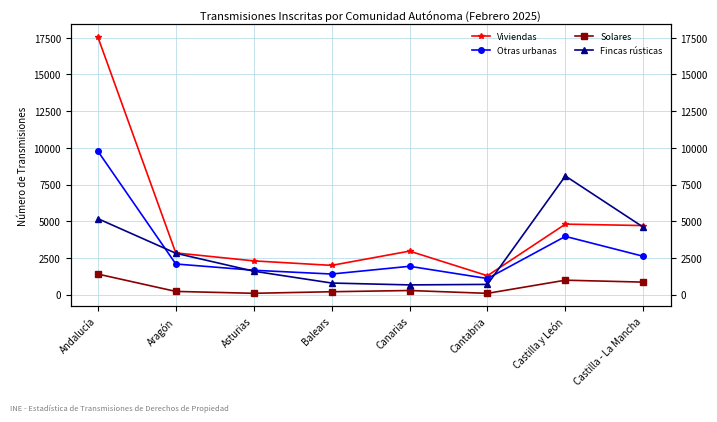

Reading left to right, list all the values displayed in this chart.

Viviendas: Andalucía=17551	Aragón=2841	Asturias=2298	Balears=1991	Canarias=2963	Cantabria=1287	Castilla y León=4801	Castilla - La Mancha=4704
Otras urbanas: Andalucía=9774	Aragón=2087	Asturias=1659	Balears=1402	Canarias=1929	Cantabria=1095	Castilla y León=3966	Castilla - La Mancha=2610
Solares: Andalucía=1399	Aragón=218	Asturias=89	Balears=196	Canarias=279	Cantabria=86	Castilla y León=982	Castilla - La Mancha=851
Fincas rústicas: Andalucía=5175	Aragón=2819	Asturias=1596	Balears=788	Canarias=661	Cantabria=696	Castilla y León=8081	Castilla - La Mancha=4593